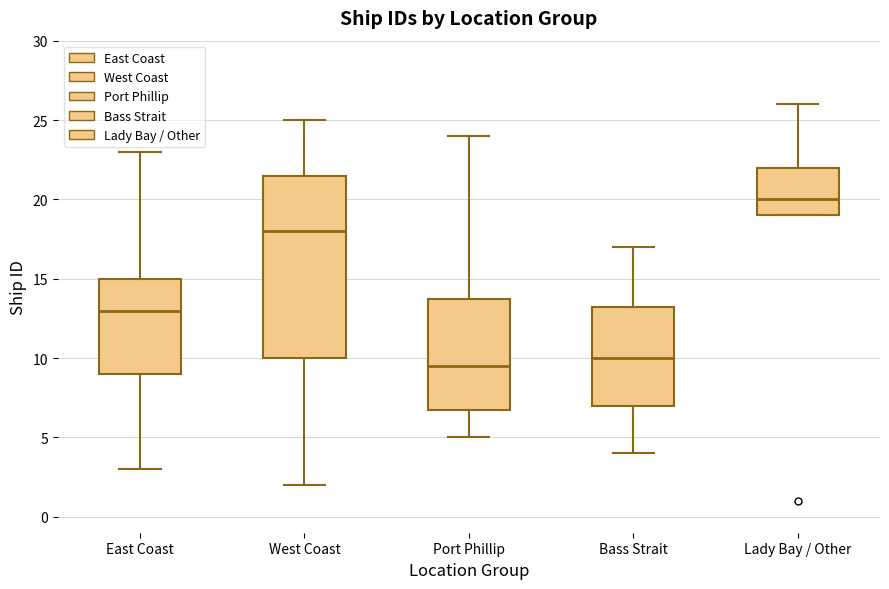

Where is the upper edge of the box for West Coast on the y-axis? The values are not printed on the chart, so give them approximately, as read against the axis.

21.5